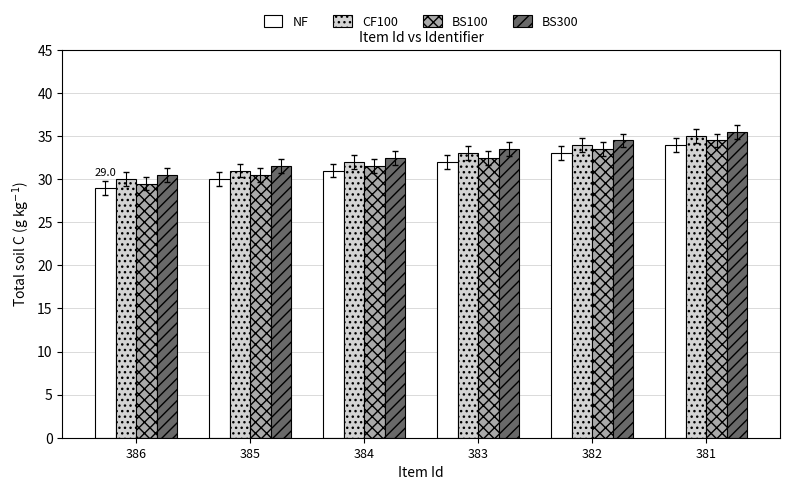

Is the value of BS100 at 385 greater than the value of NF at 384?

No